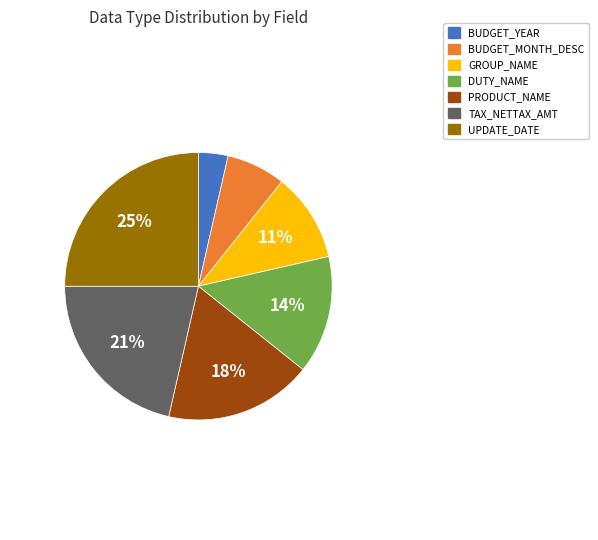

Do DUTY_NAME and TAX_NETTAX_AMT together represent more than half of the pie?

No